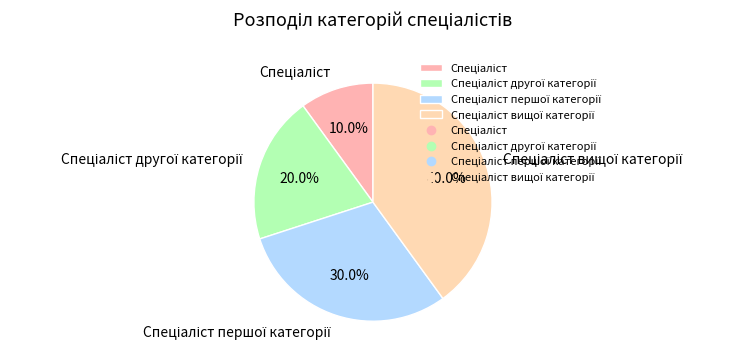

Is there any slice that represents more than half of the pie?

No